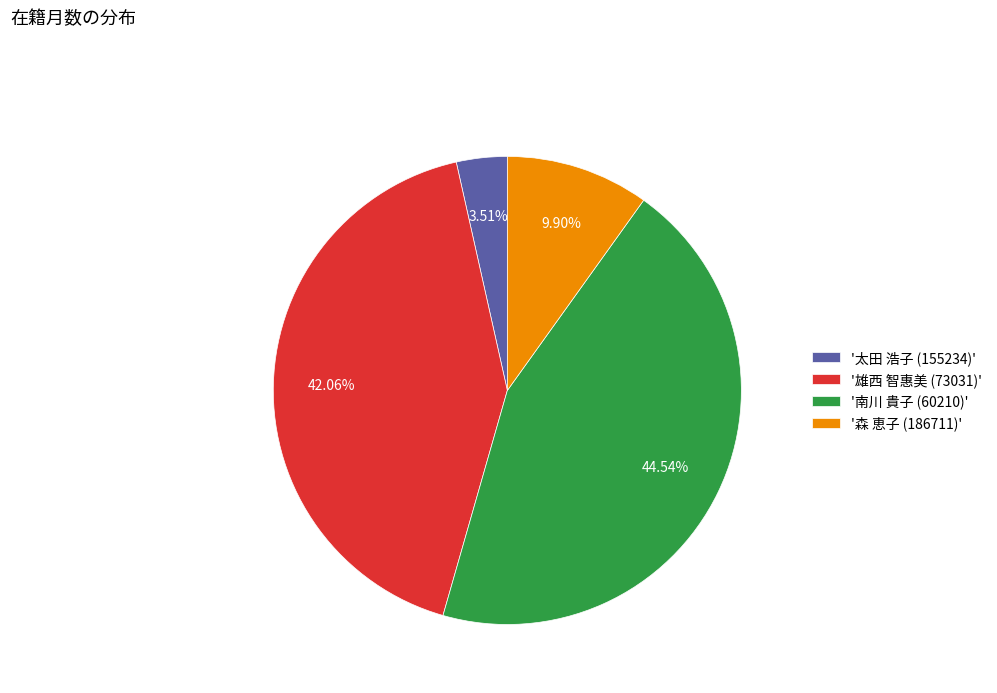

Approximately how many times larger is the value at '太田 浩子 (155234)' compared to '森 恵子 (186711)'?

0.4